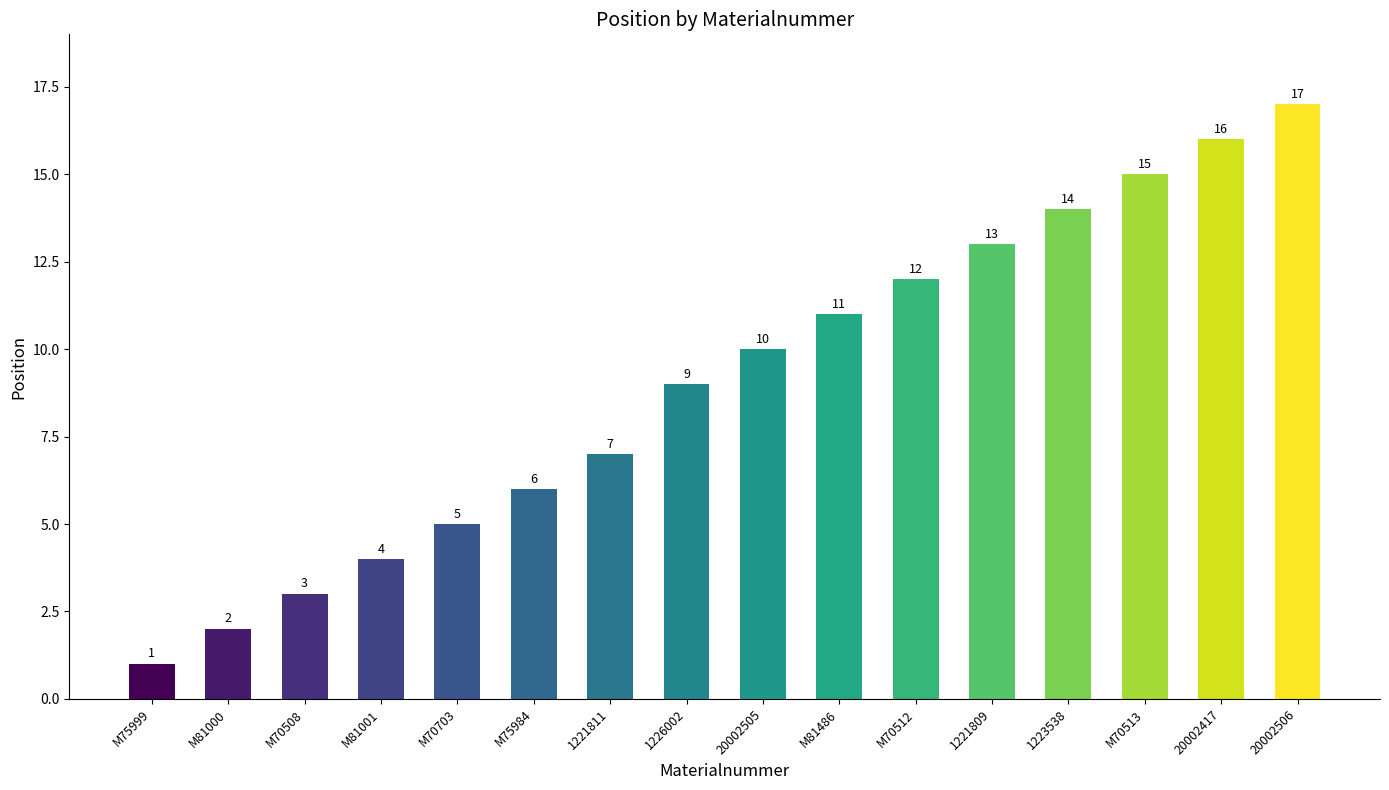

Rank the categories by value from highest to lowest.

20002506, 20002417, M70513, 1223538, 1221809, M70512, M81486, 20002505, 1226002, 1221811, M75984, M70703, M81001, M70508, M81000, M75999